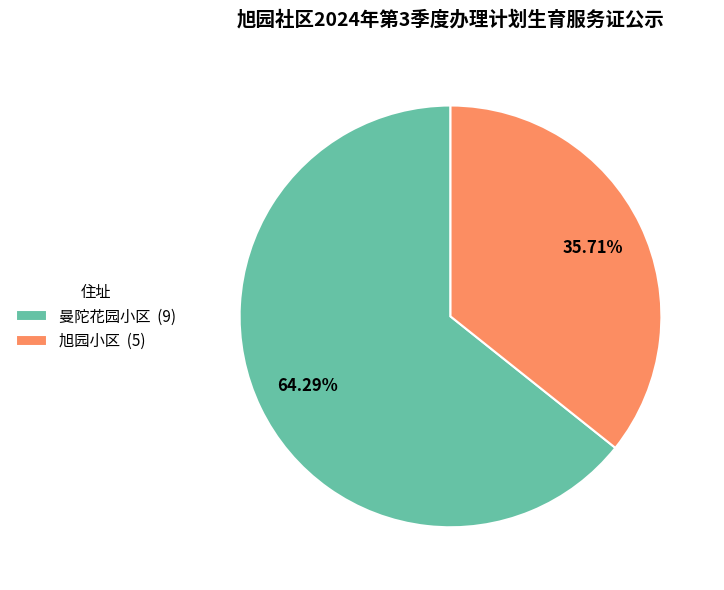

True or false: 曼陀花园小区 accounts for 54% of the total.

False